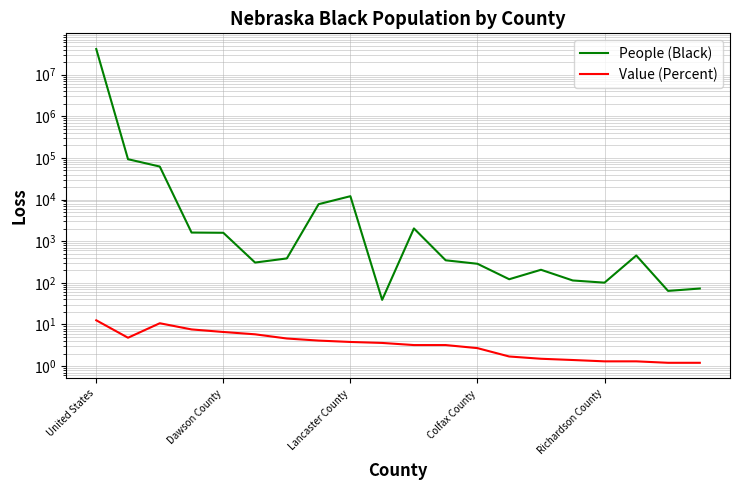

How many lines are shown in the chart?

2